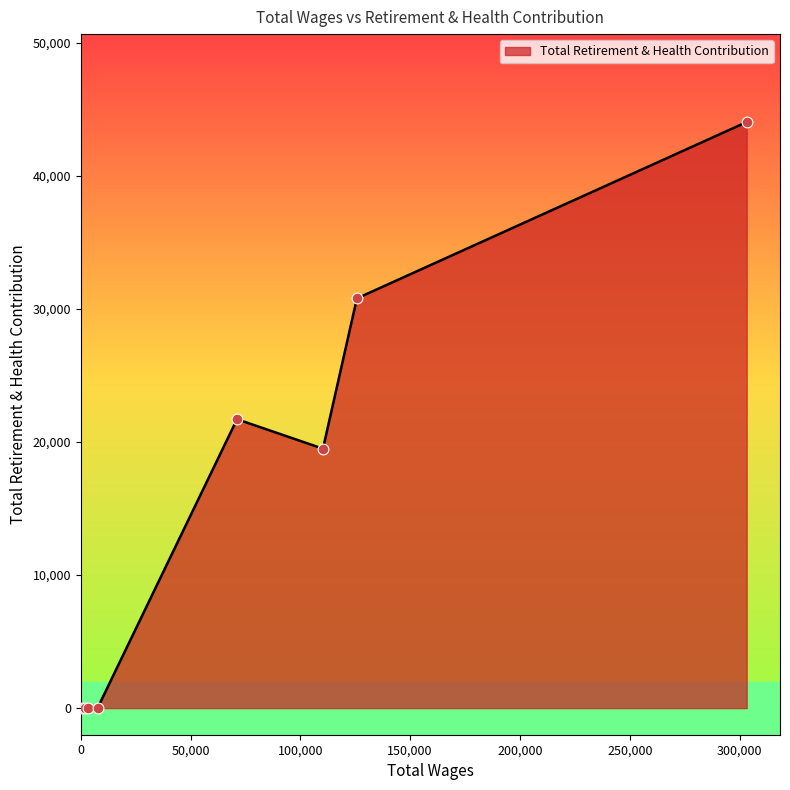

What is the maximum value shown in the chart?

44067